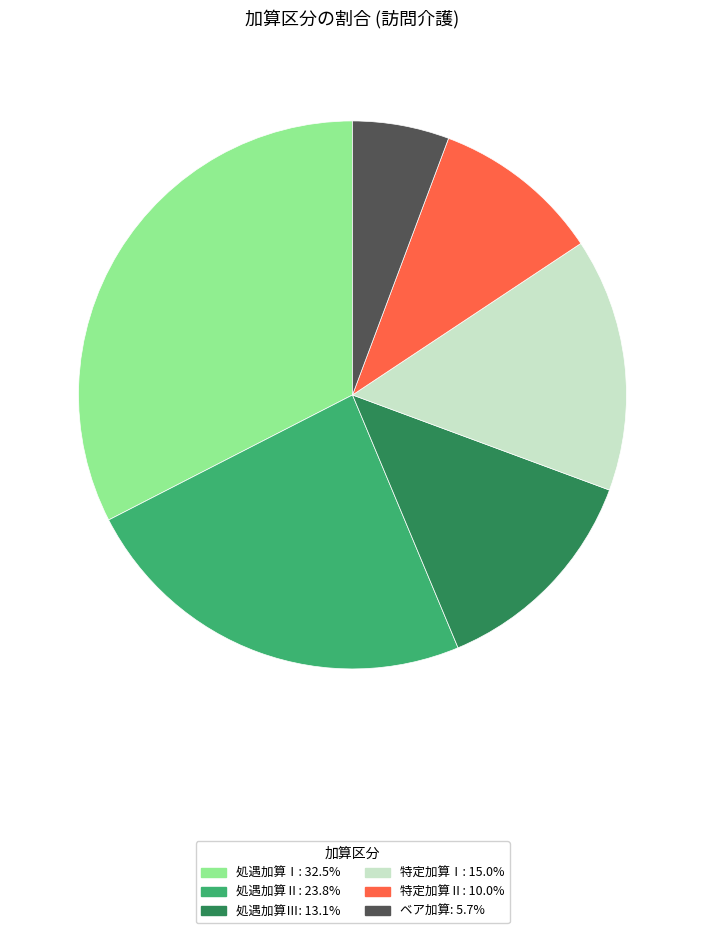

How many slices are in this pie chart?

6